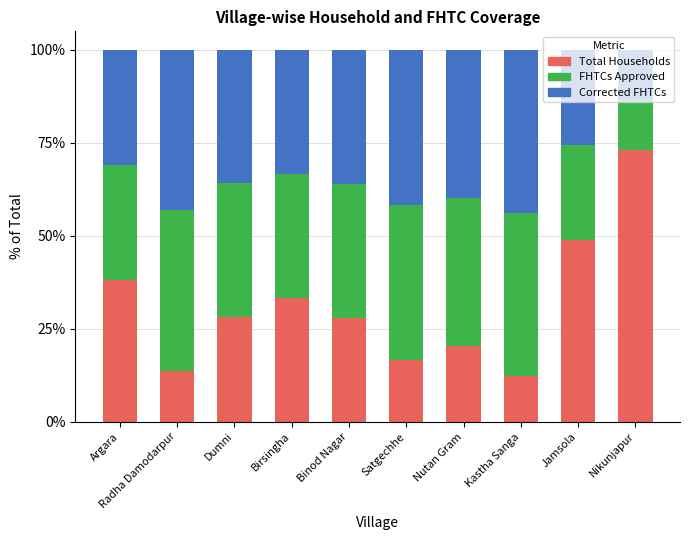

What is the sum of all Total Households values?

312.5